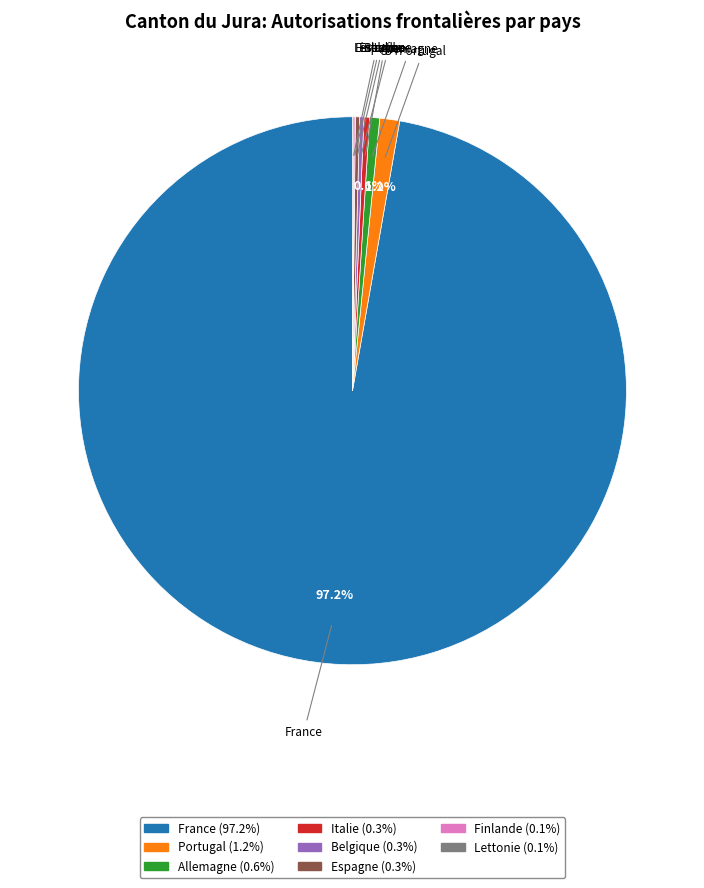

To the nearest percent, what portion does Portugal represent?

1%